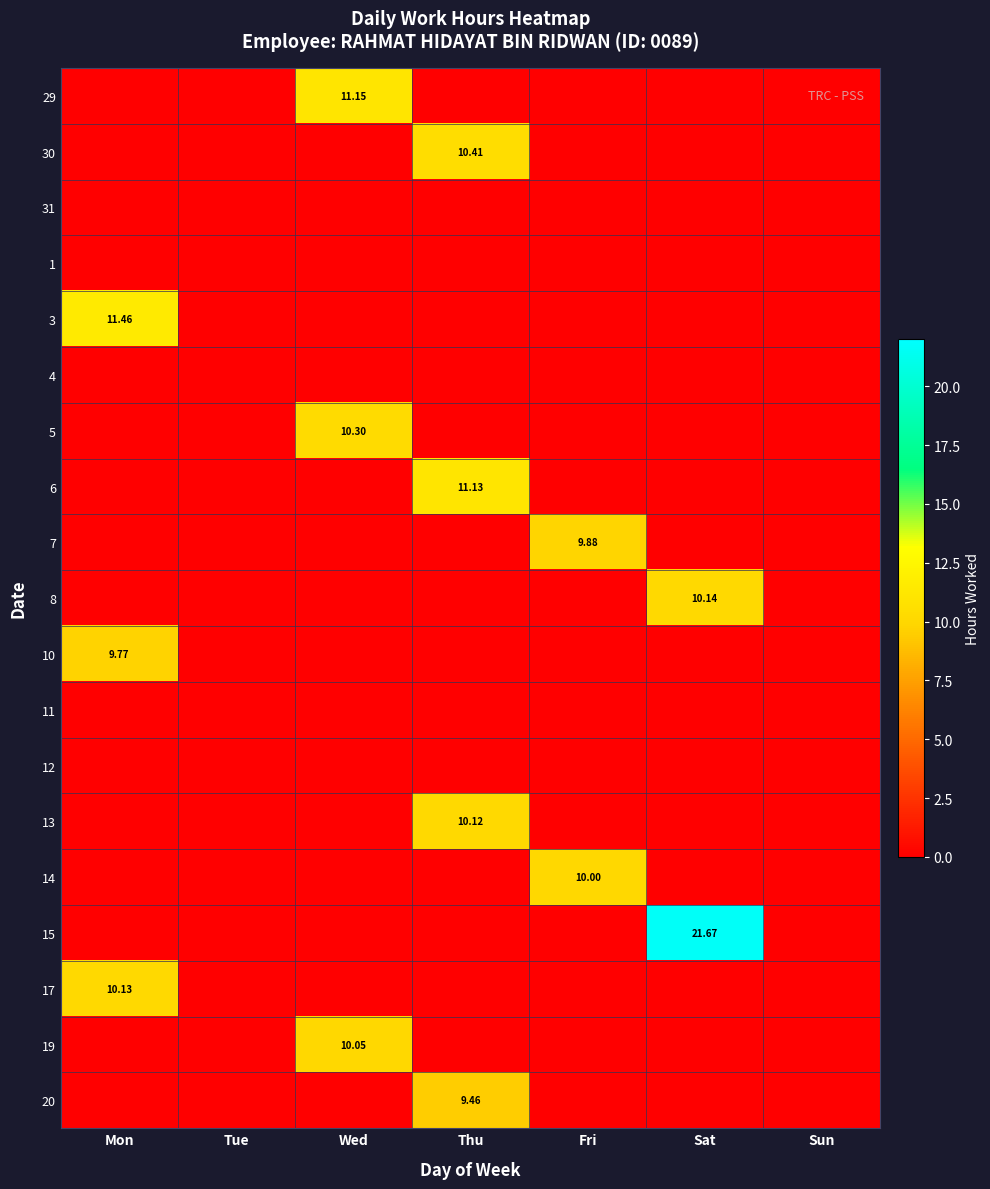

What is the maximum value shown in the chart?

21.7